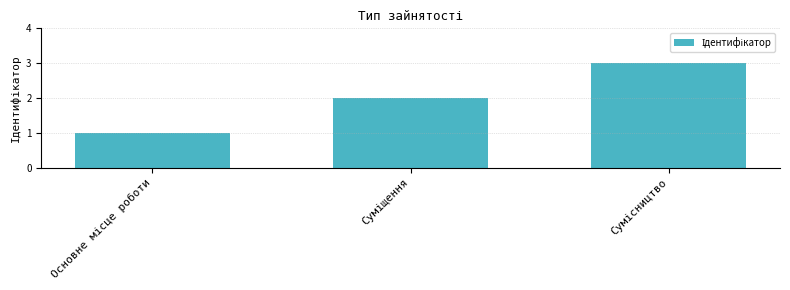

What is the greatest value displayed?

3